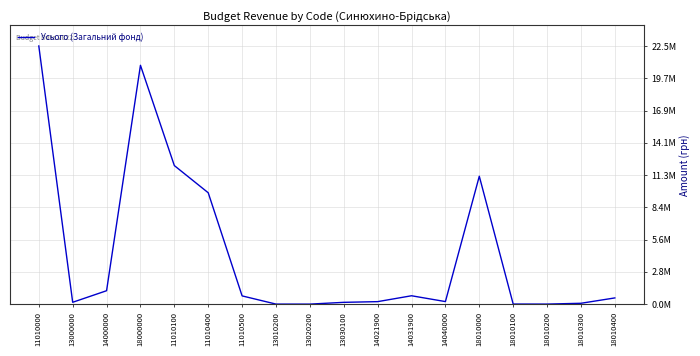

Is it true that the value at 13000000 is 268236?

False